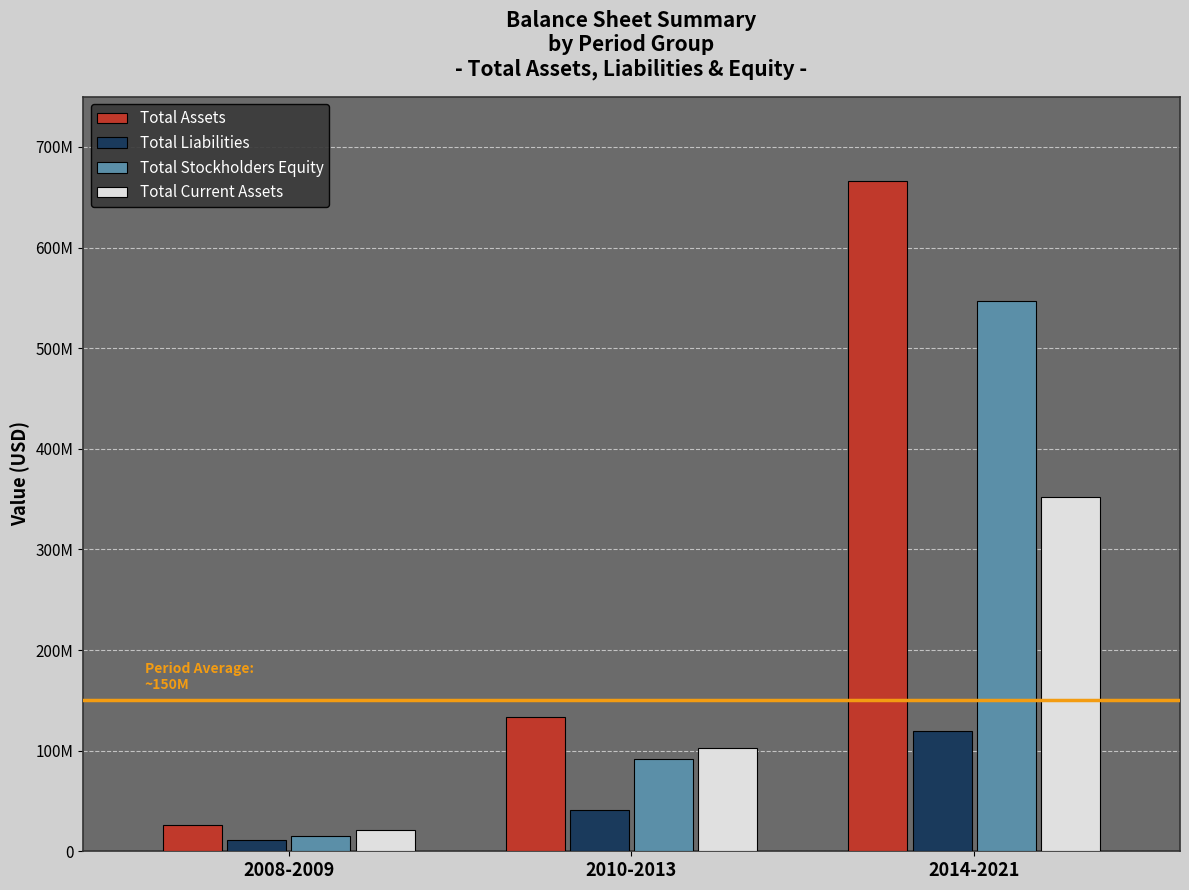

Does the chart contain stacked bars?

No